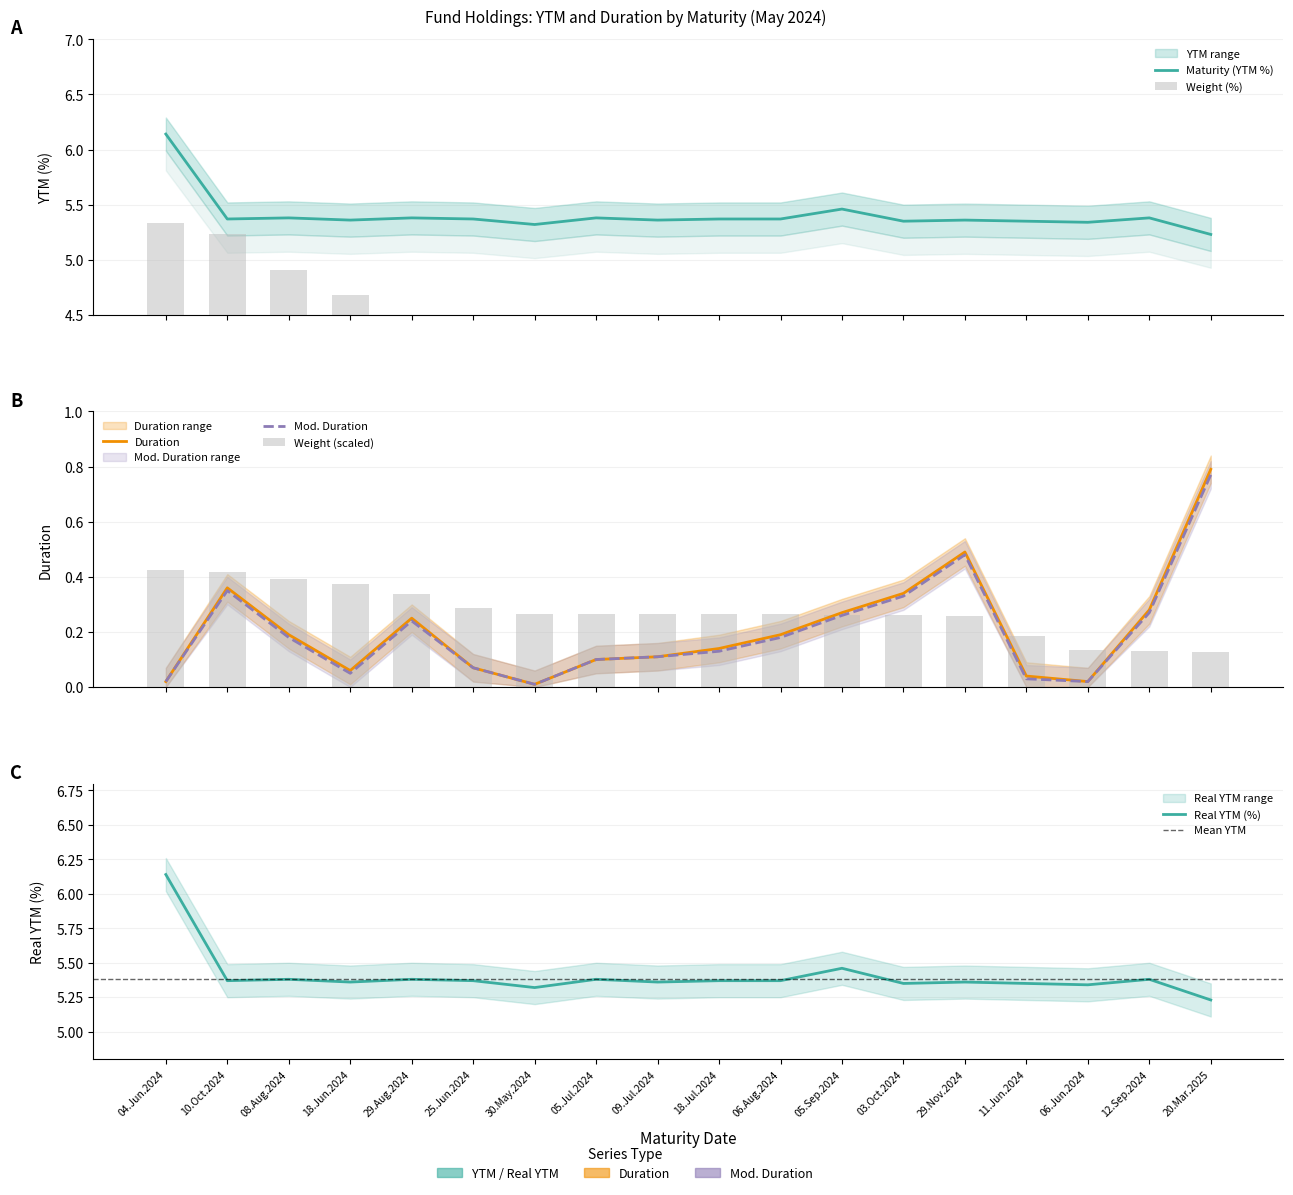

At which category is the sum across all series the highest?

04.Jun.2024